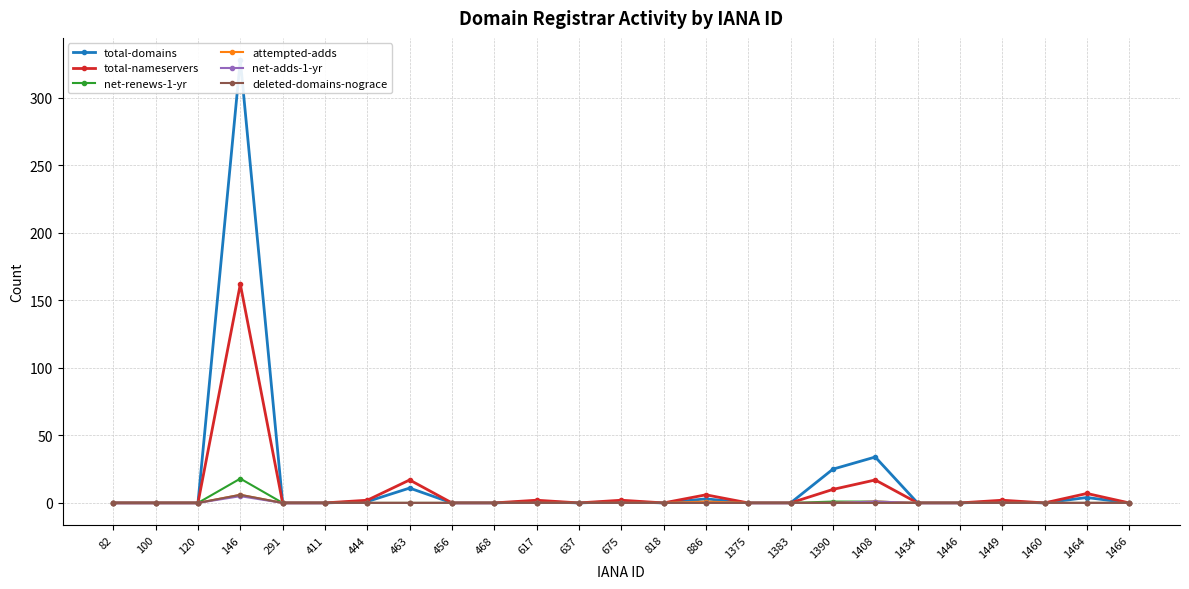

Reading left to right, what are all the values shown in this chart?

total-domains: 82=0	100=0	120=0	146=328	291=0	411=0	444=1	463=11	456=0	468=0	617=1	637=0	675=1	818=0	886=3	1375=0	1383=0	1390=25	1408=34	1434=0	1446=0	1449=1	1460=0	1464=4	1466=0
total-nameservers: 82=0	100=0	120=0	146=162	291=0	411=0	444=2	463=17	456=0	468=0	617=2	637=0	675=2	818=0	886=6	1375=0	1383=0	1390=10	1408=17	1434=0	1446=0	1449=2	1460=0	1464=7	1466=0
net-renews-1-yr: 82=0	100=0	120=0	146=18	291=0	411=0	444=0	463=0	456=0	468=0	617=0	637=0	675=0	818=0	886=0	1375=0	1383=0	1390=1	1408=1	1434=0	1446=0	1449=0	1460=0	1464=0	1466=0
attempted-adds: 82=0	100=0	120=0	146=6	291=0	411=0	444=0	463=0	456=0	468=0	617=0	637=0	675=0	818=0	886=1	1375=0	1383=0	1390=0	1408=1	1434=0	1446=0	1449=0	1460=0	1464=0	1466=0
net-adds-1-yr: 82=0	100=0	120=0	146=5	291=0	411=0	444=0	463=0	456=0	468=0	617=0	637=0	675=0	818=0	886=0	1375=0	1383=0	1390=0	1408=1	1434=0	1446=0	1449=0	1460=0	1464=0	1466=0
deleted-domains-nograce: 82=0	100=0	120=0	146=6	291=0	411=0	444=0	463=0	456=0	468=0	617=0	637=0	675=0	818=0	886=0	1375=0	1383=0	1390=0	1408=0	1434=0	1446=0	1449=0	1460=0	1464=0	1466=0